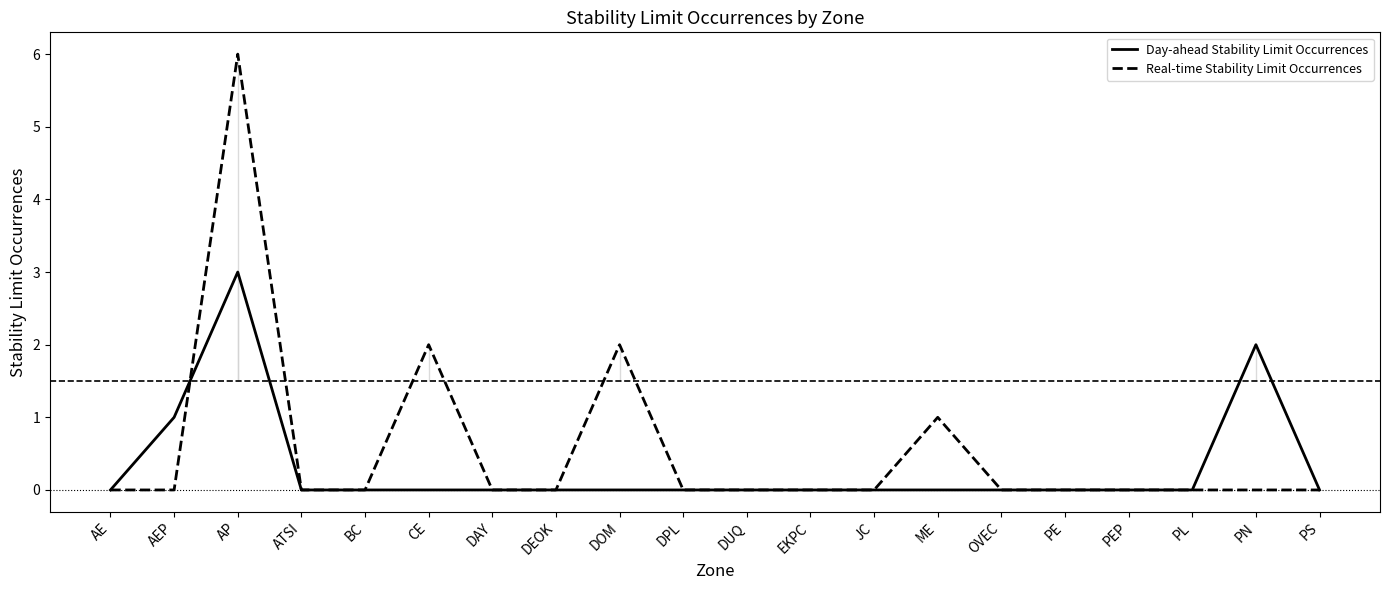

Which category has the highest value in the Real-time Stability Limit Occurrences series?

AP